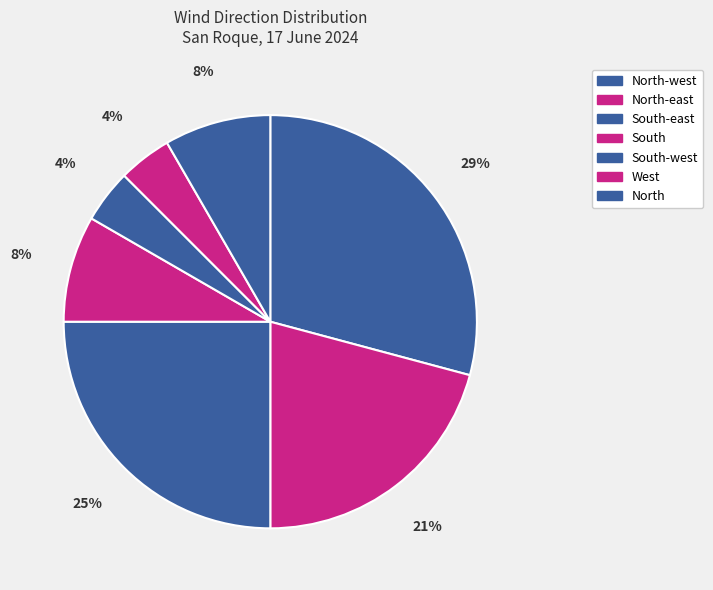

Which category has the smallest portion of the pie?

South-west